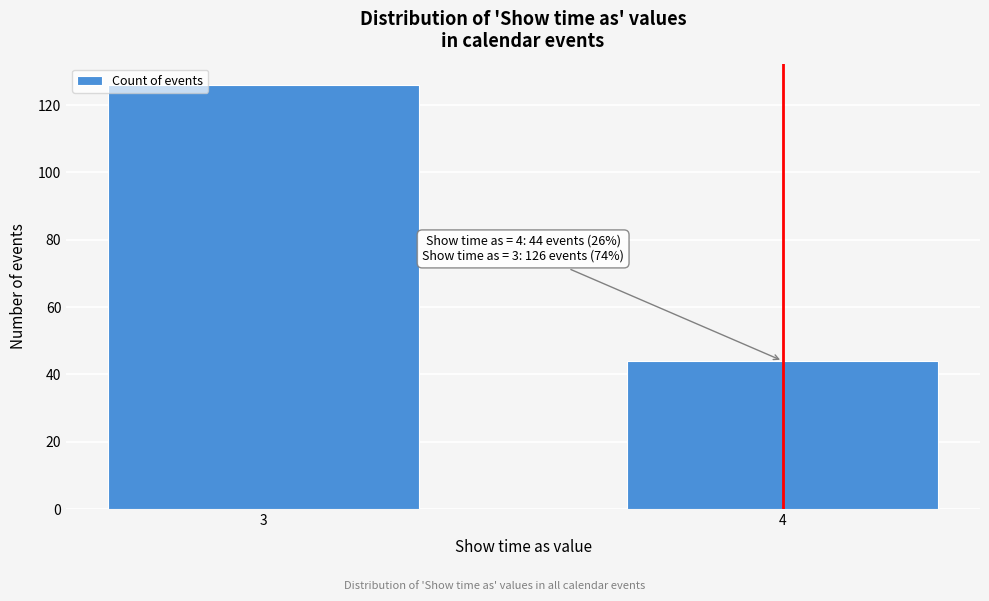

Reading right to left, what are all the values shown in this chart?

4=44	3=126